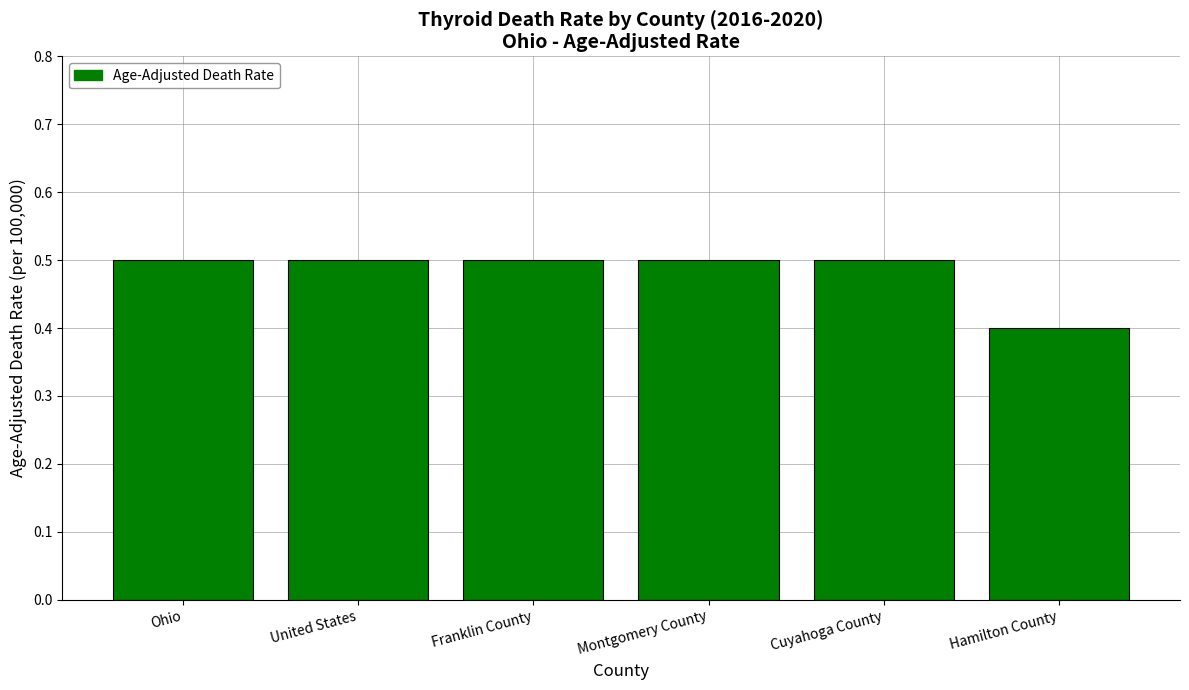

What position from the left is Cuyahoga County?

5